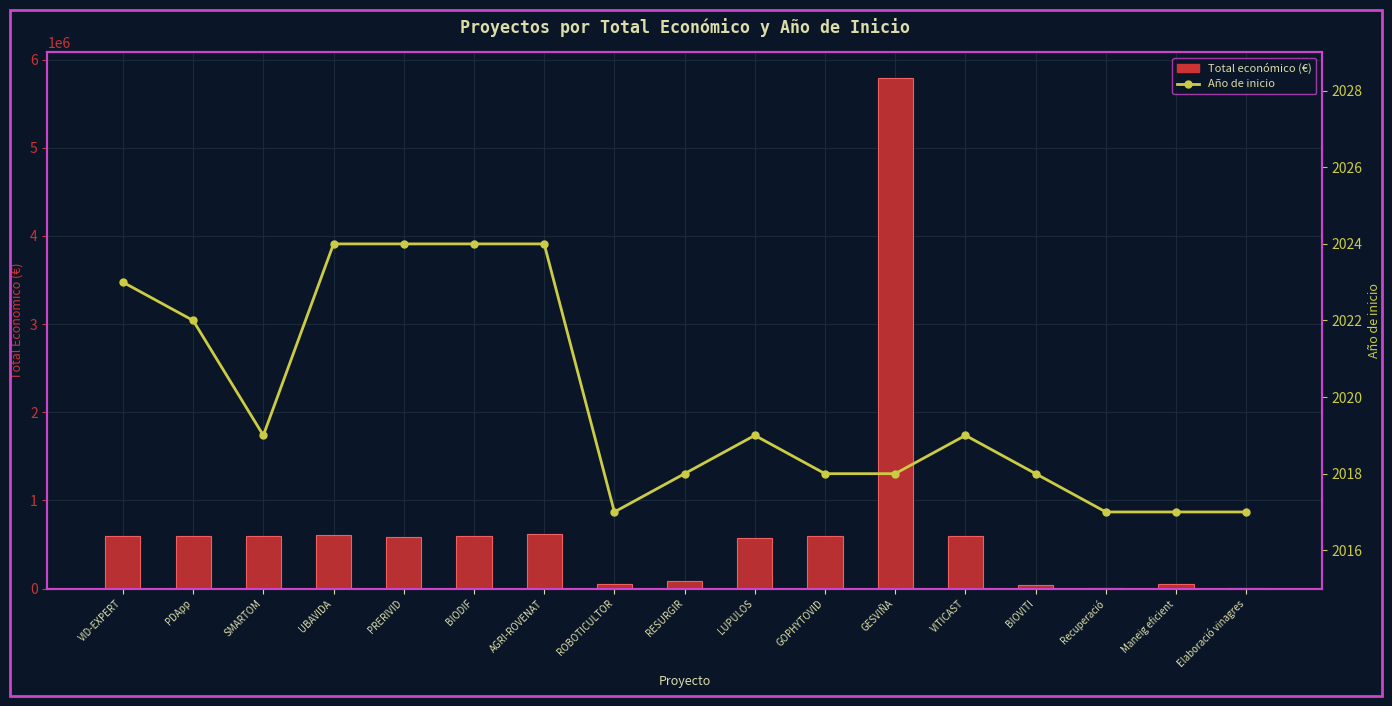

Which category has the lowest value across all series?

ROBOTICULTOR